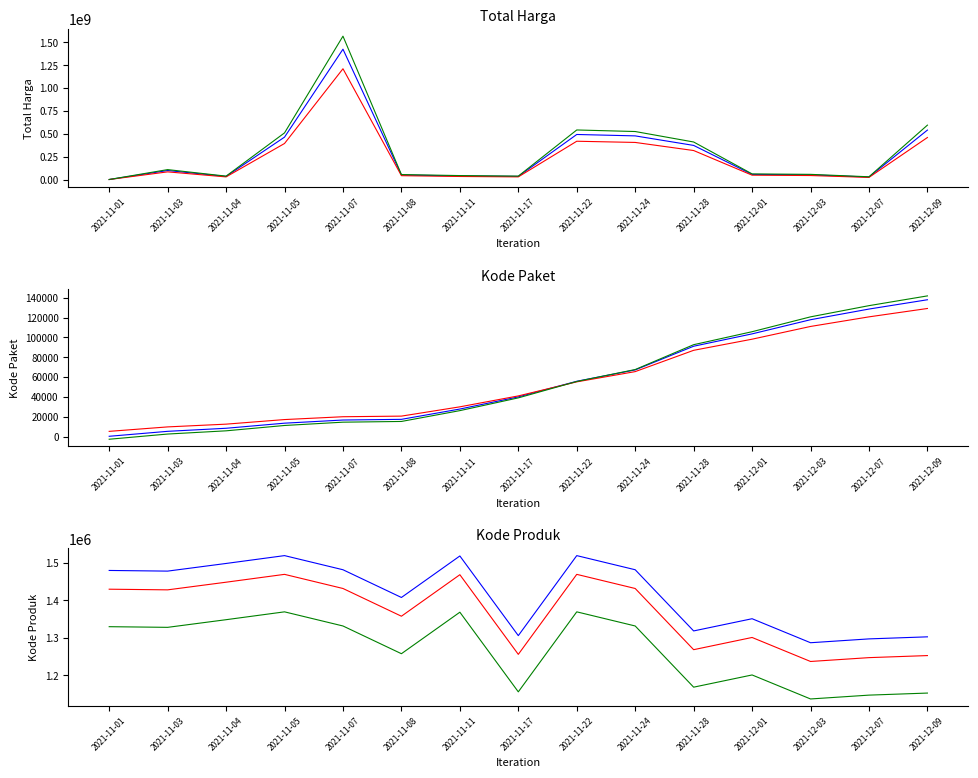

What is the difference between the maximum and second lowest values in the Total Harga series?

1398455900